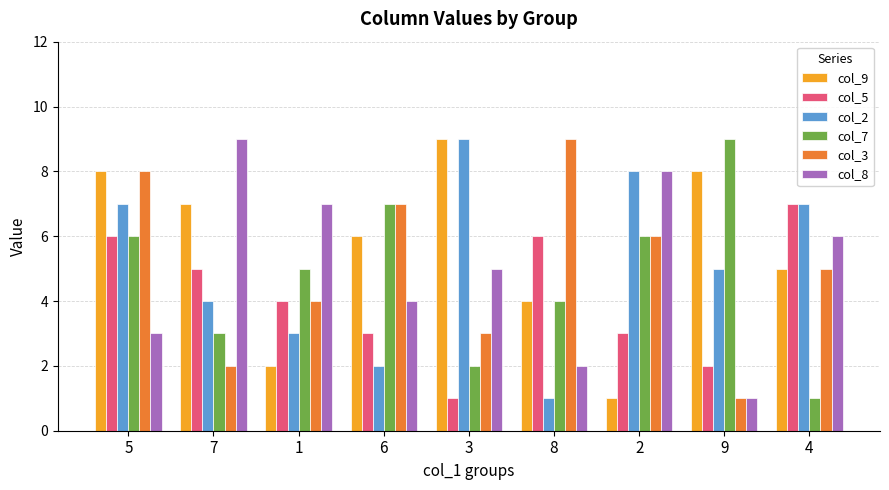

What is the total value across all series at 4?

31